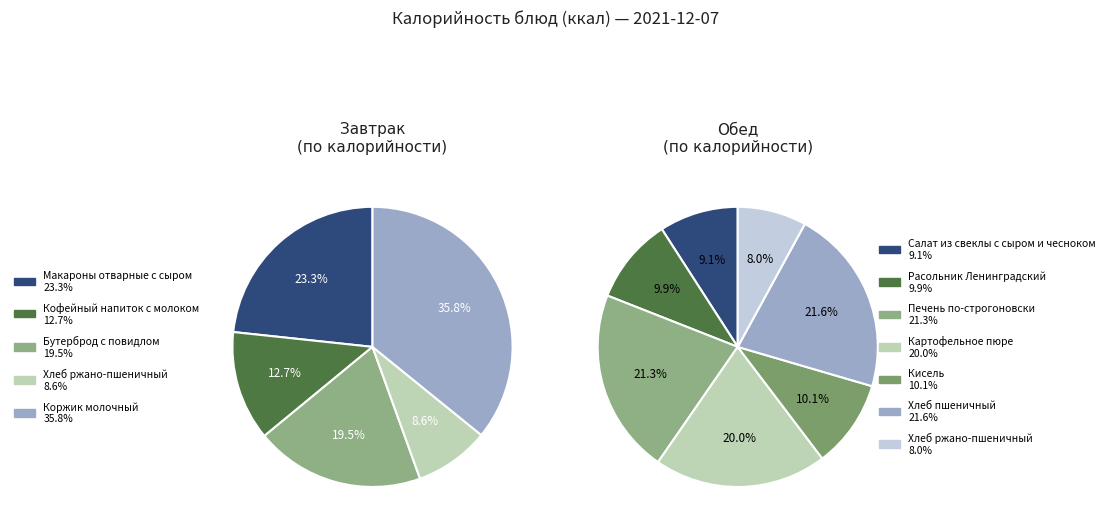

The Макароны отварные с сыром slice represents 23% of the pie. True or false?

True